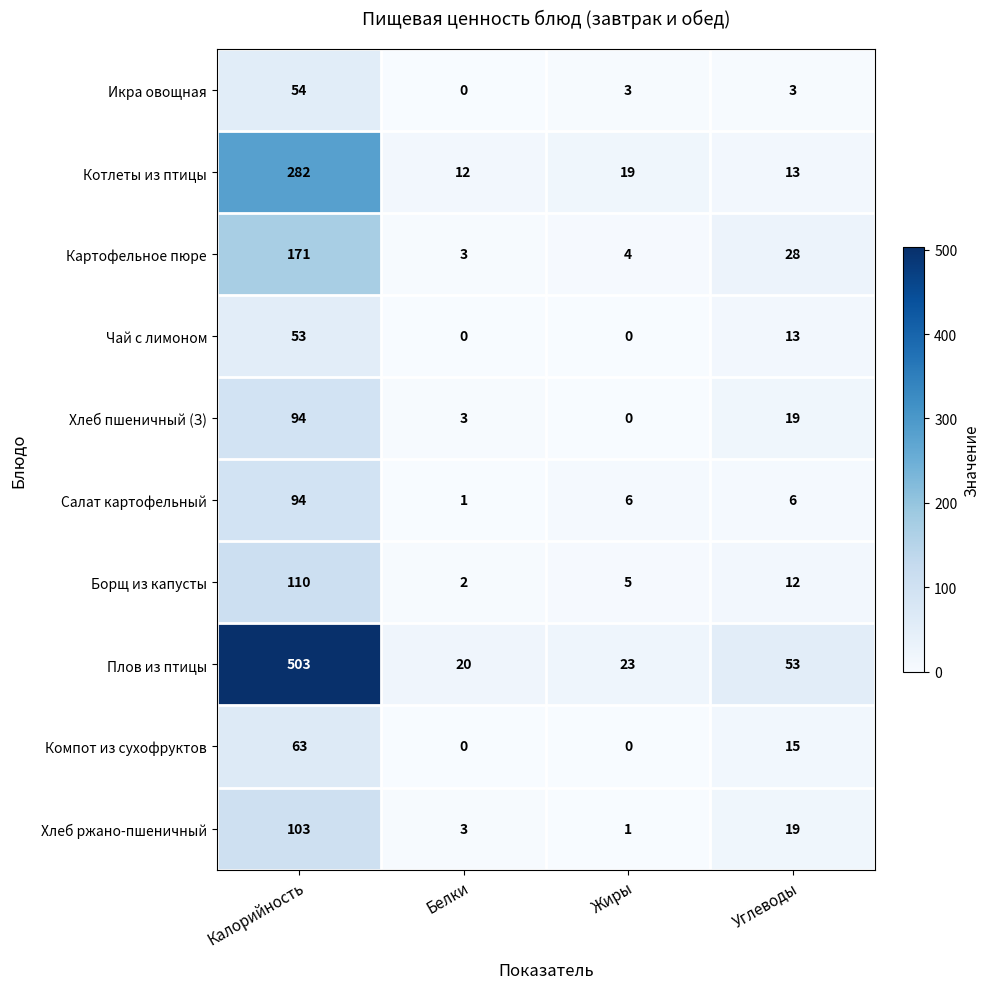

Which series has the largest total across all categories?

Плов из птицы